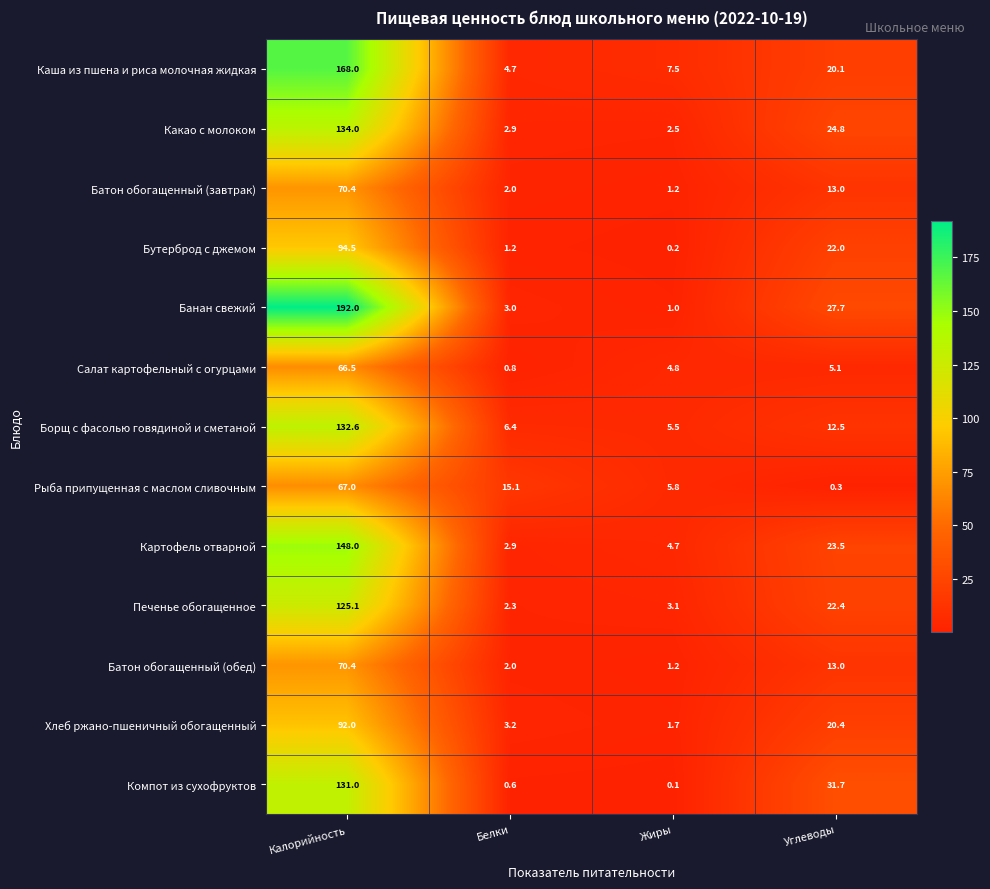

List the labels in order of Бутерброд с джемом value, smallest first.

Жиры, Белки, Углеводы, Калорийность